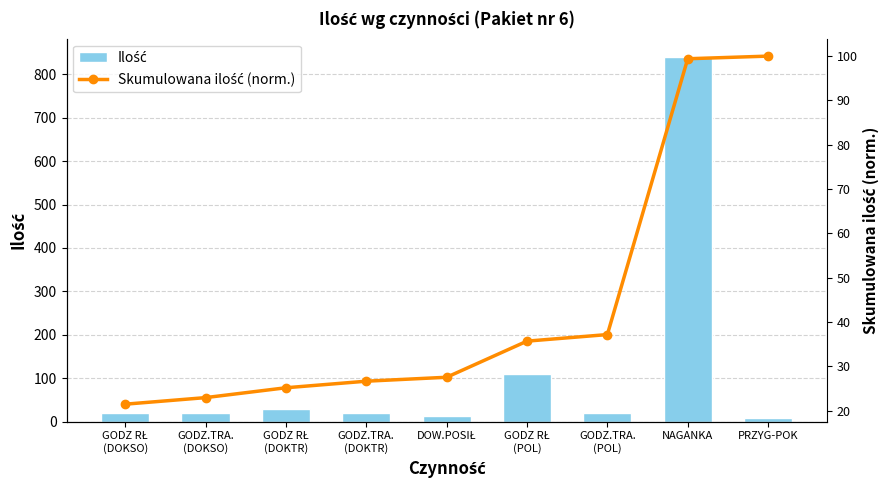

Is it true that Skumulowana ilość (norm.) equals 99.4 at NAGANKA?

True